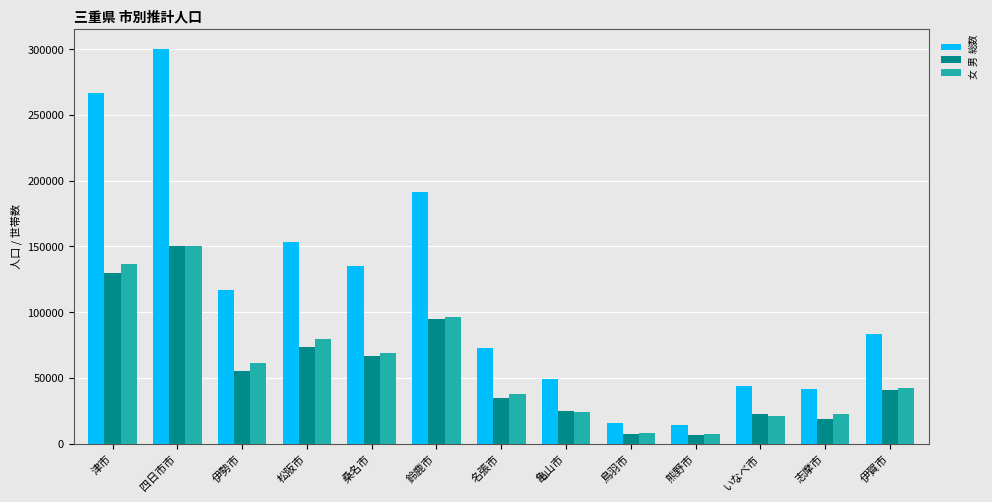

What is the average value of the 男 series?

55978